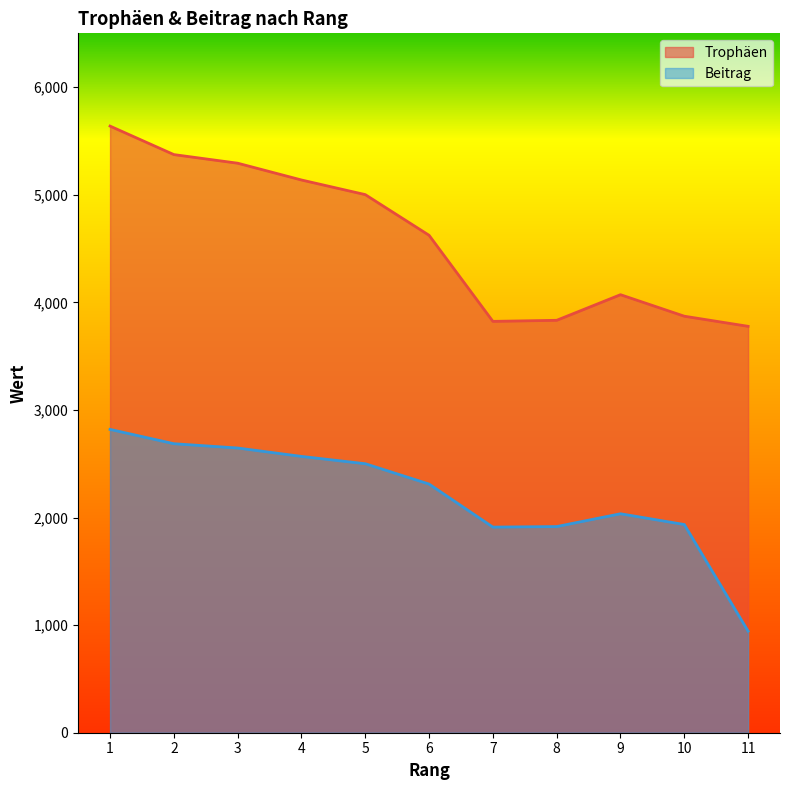

List the labels in order of Beitrag value, smallest first.

11, 7, 8, 10, 9, 6, 5, 4, 3, 2, 1